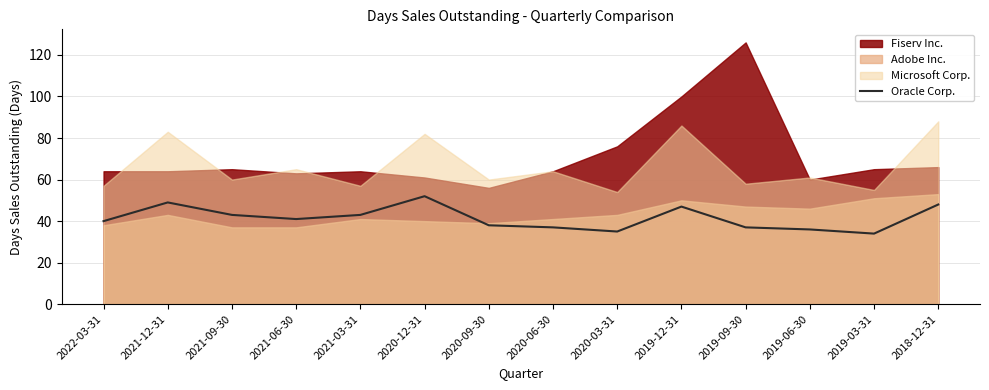

What is the smallest value displayed?

34